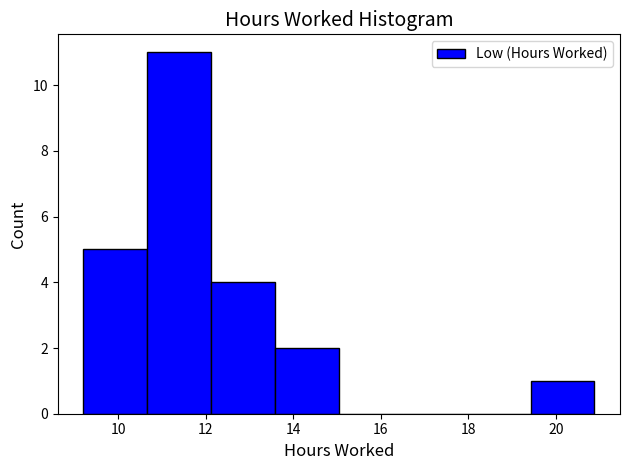

Over which range of the x-axis is the bar tallest?

10.66 to 12.12